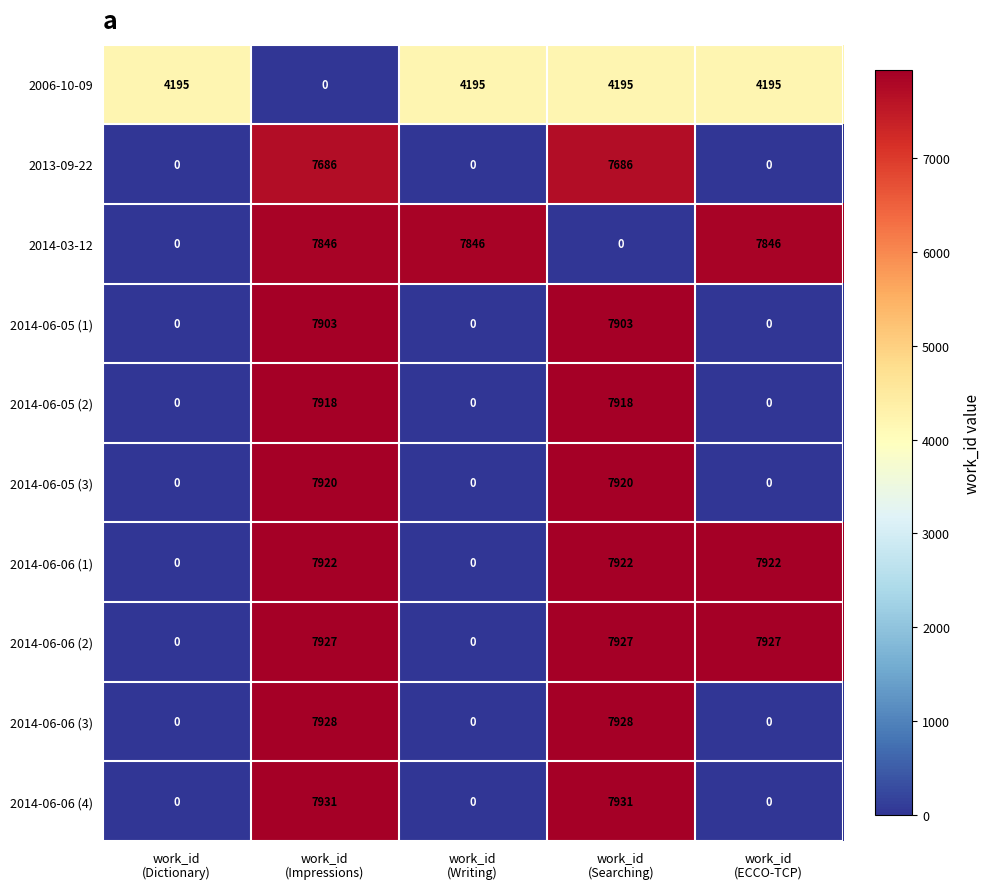

What is the total value across all series at work_id
(Dictionary)?

4195